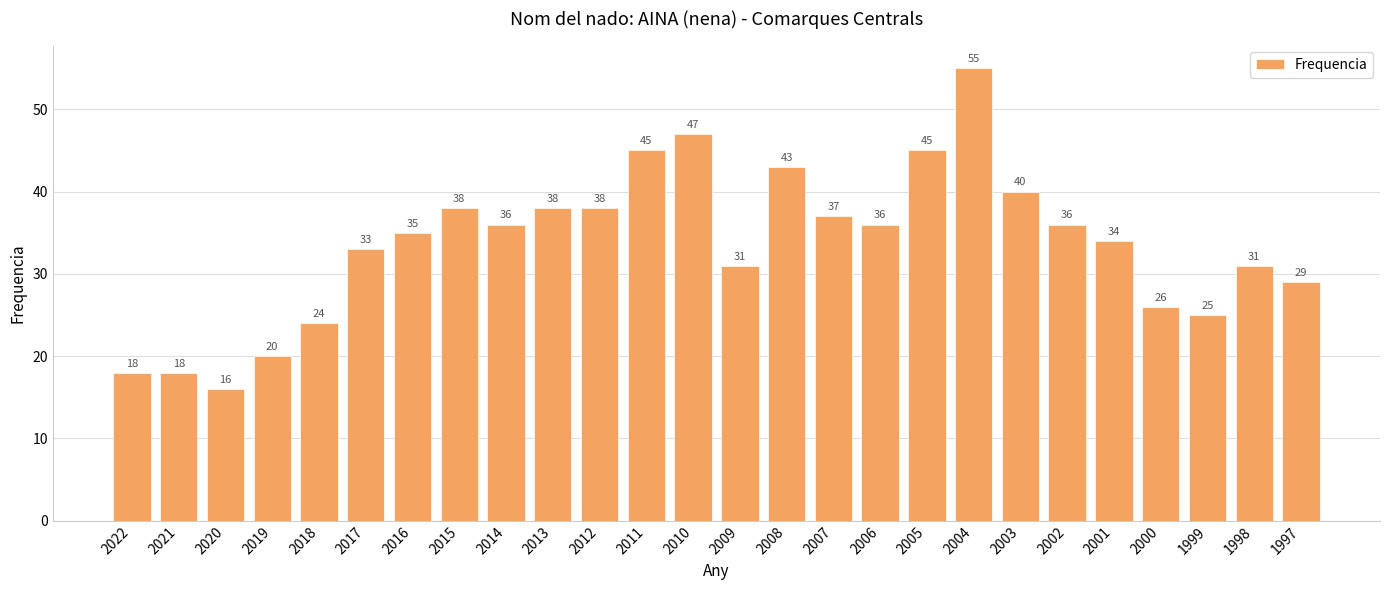

How many data points are less than 36?

13